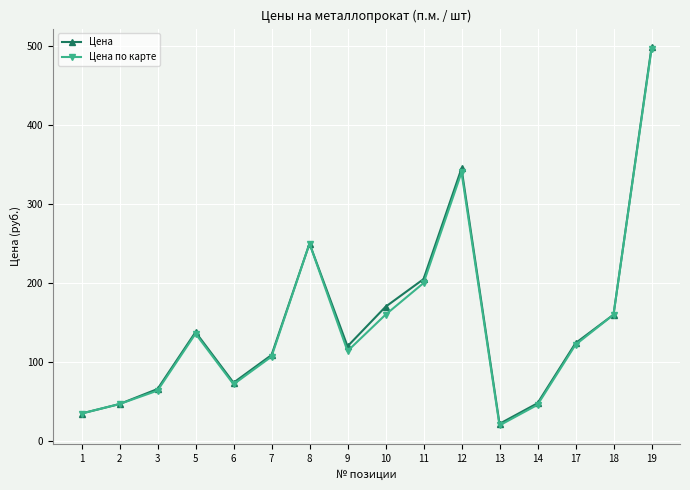

The value of Цена по карте at 12 is 117. True or false?

False